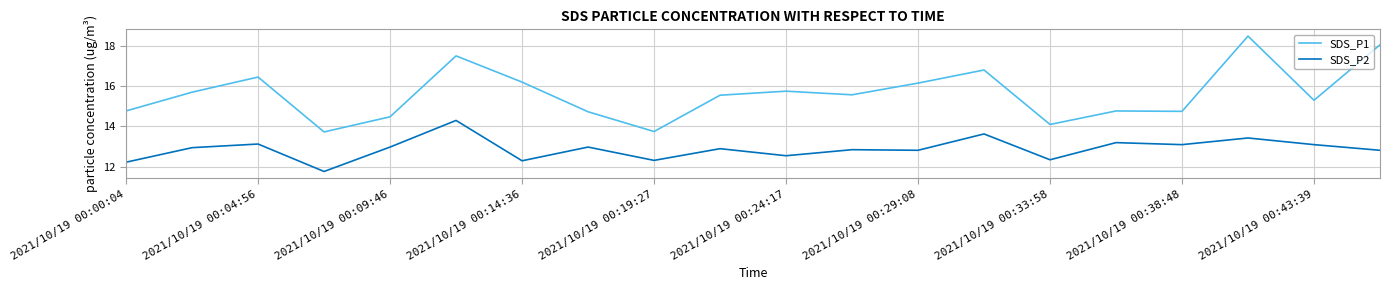

What are all the series names shown in the legend?

SDS_P1, SDS_P2